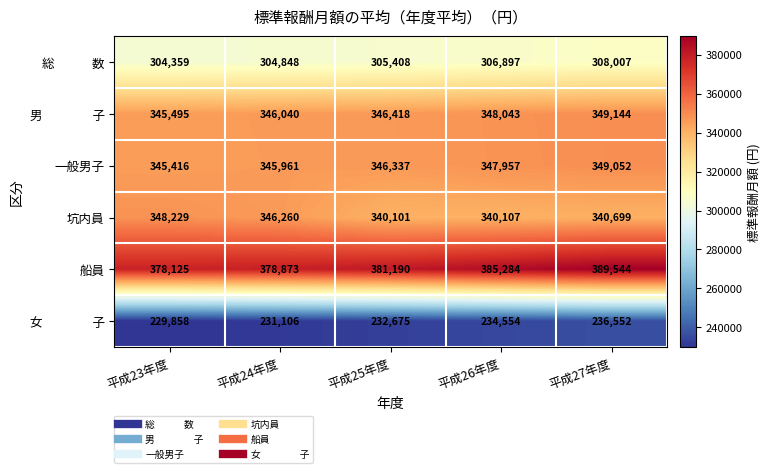

What is the spread (max minus min) of values at 平成24年度?

147767